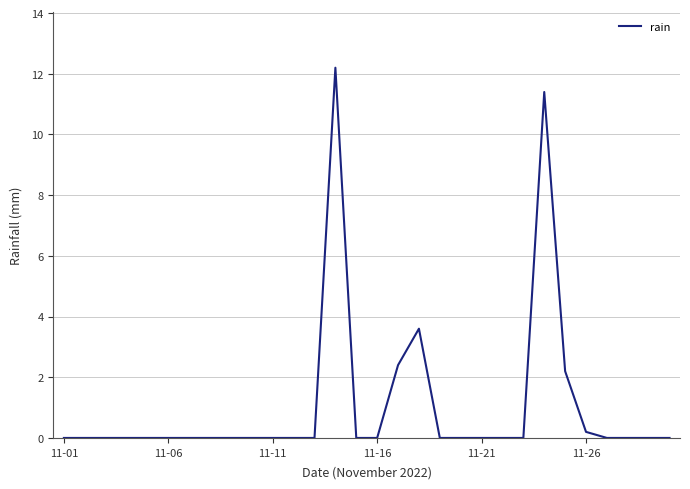

What is the maximum value shown in the chart?

12.2